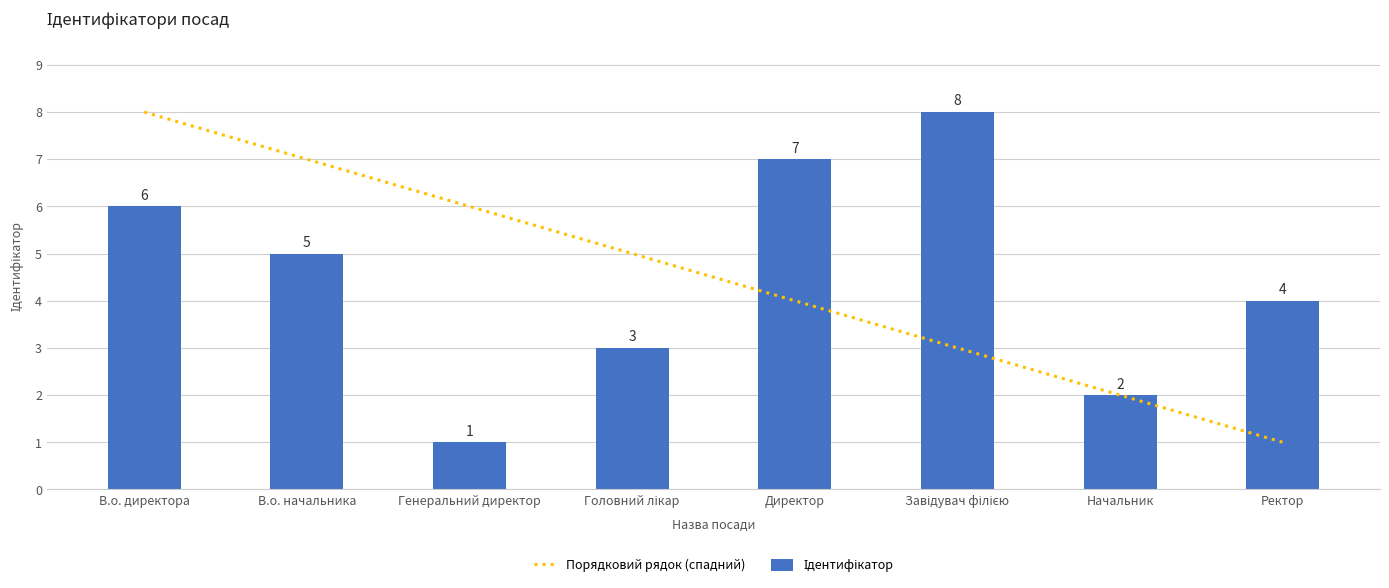

Which has a higher value, Ректор or Директор?

Директор